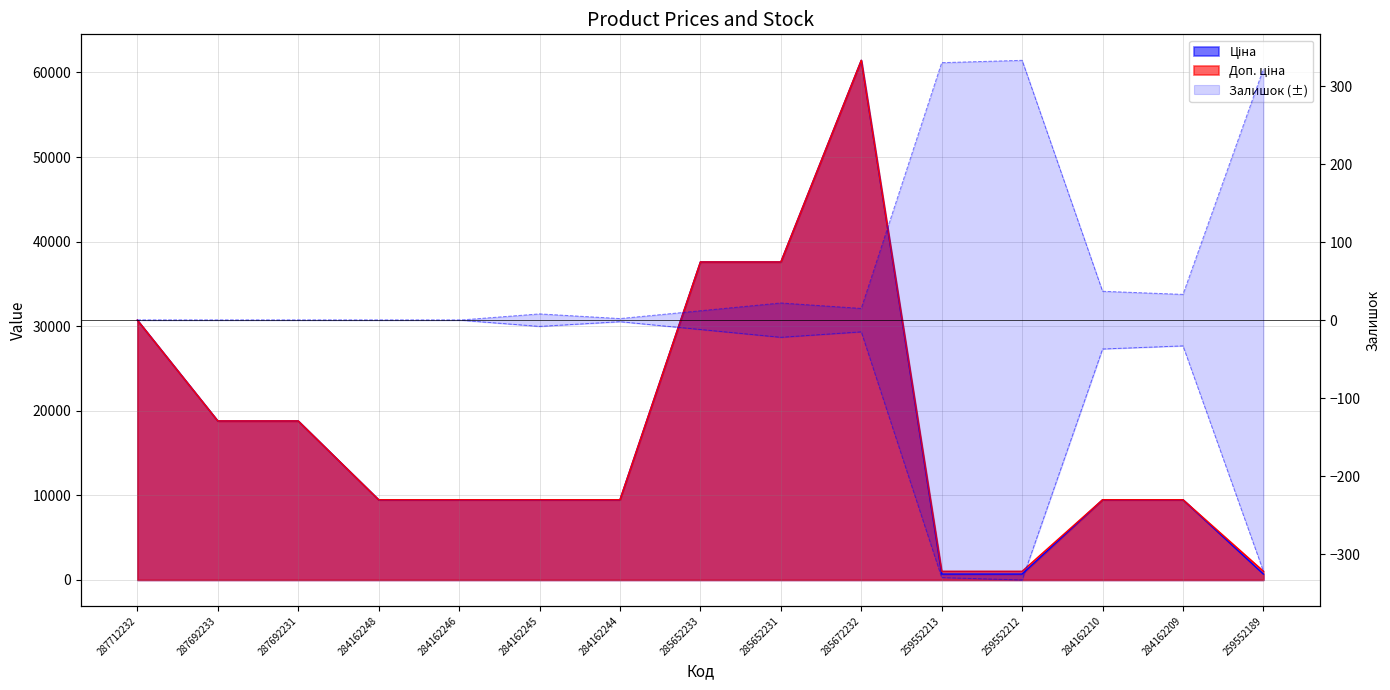

Which series has the largest total across all categories?

Доп. ціна